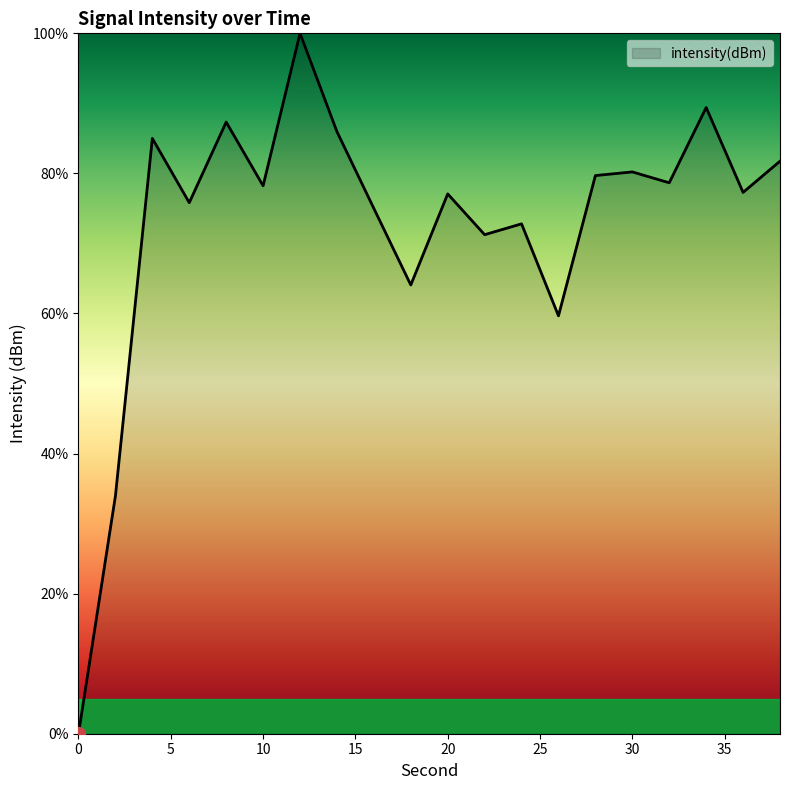

Count the number of values greater than 78.

10